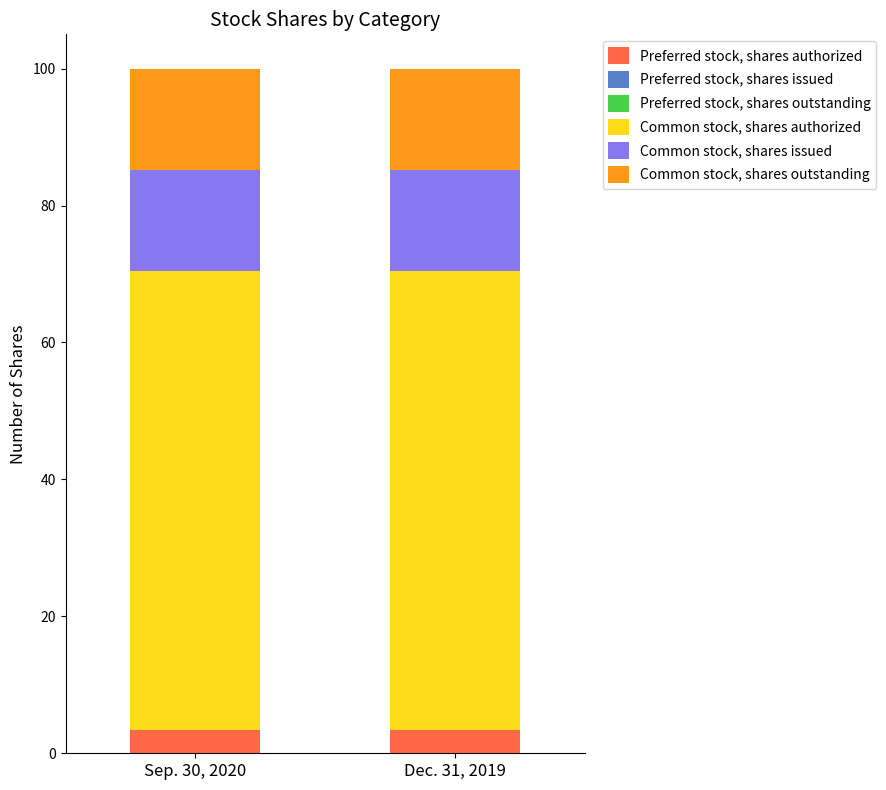

The Preferred stock, shares authorized series shows 3.4 at Sep. 30, 2020. True or false?

True